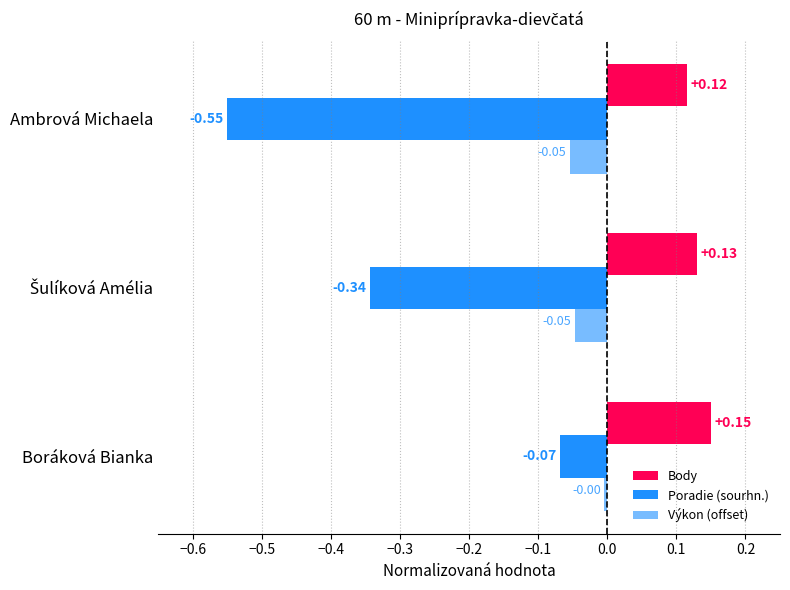

How many data points does each series have?

3